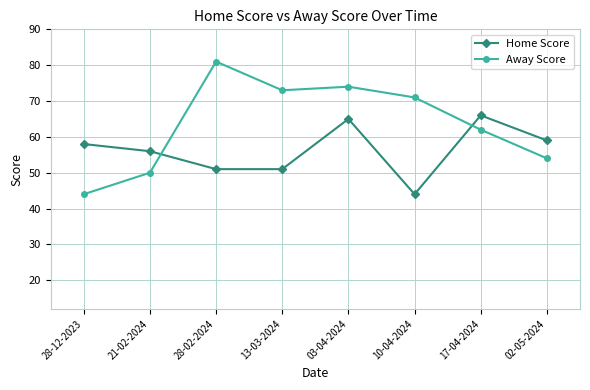

The value of Home Score at 13-03-2024 is 26. True or false?

False